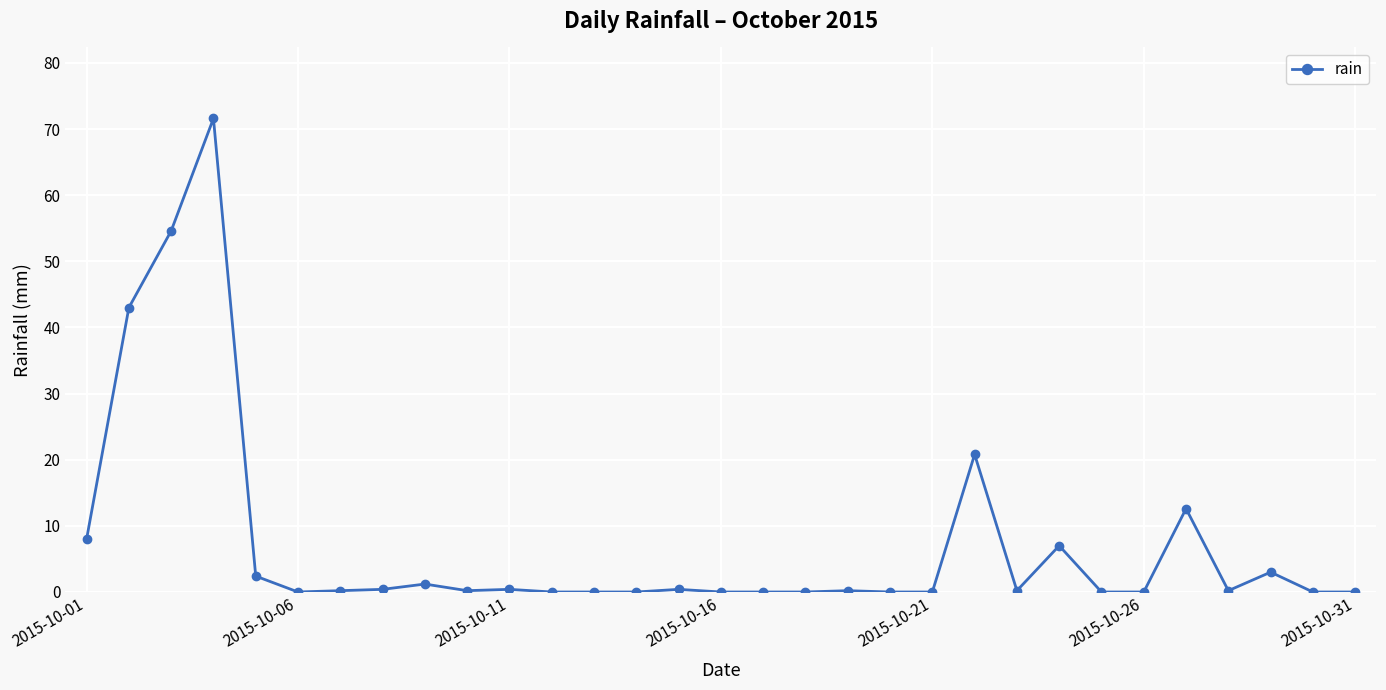

What is the difference between the second highest and second lowest values?

54.6